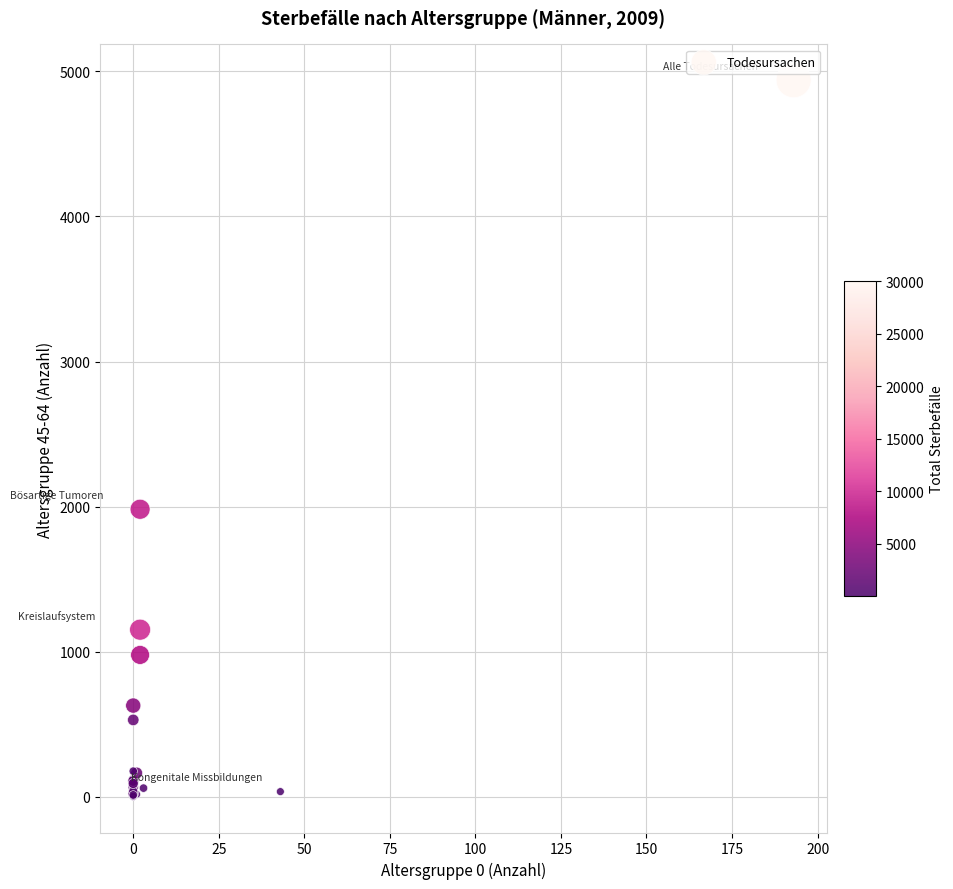

What Y value in the scatter plot is closest to 2470?

1982